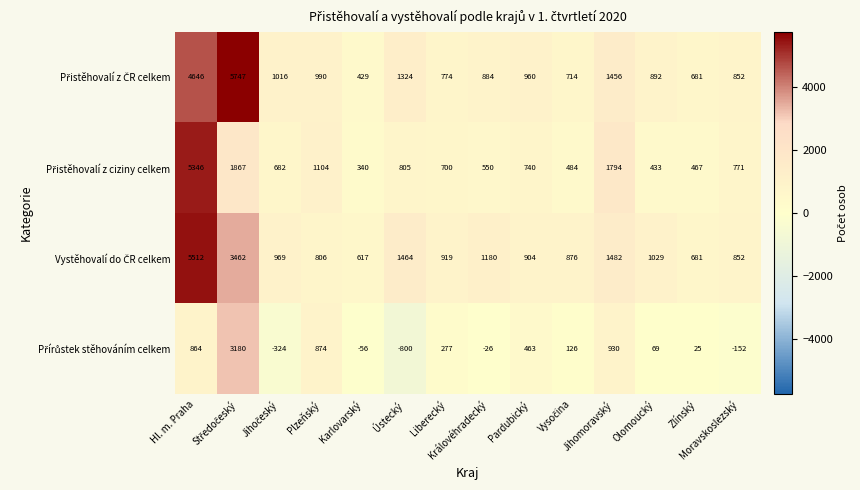

What is the spread (max minus min) of values at Liberecký?

642